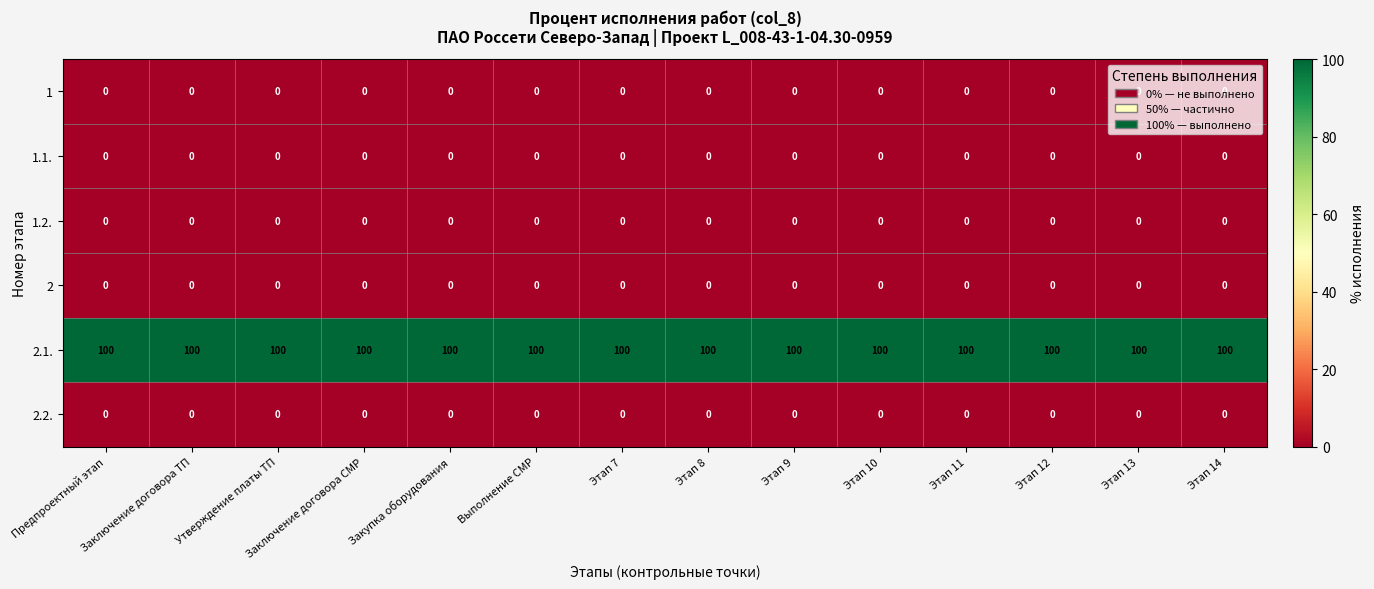

What value does the 2.1. series have at Этап 8?

100